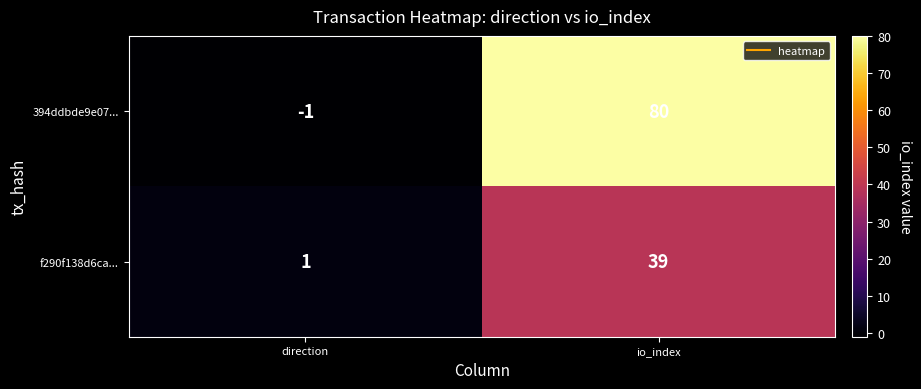

What value does the 394ddbde9e07... series have at io_index?

80